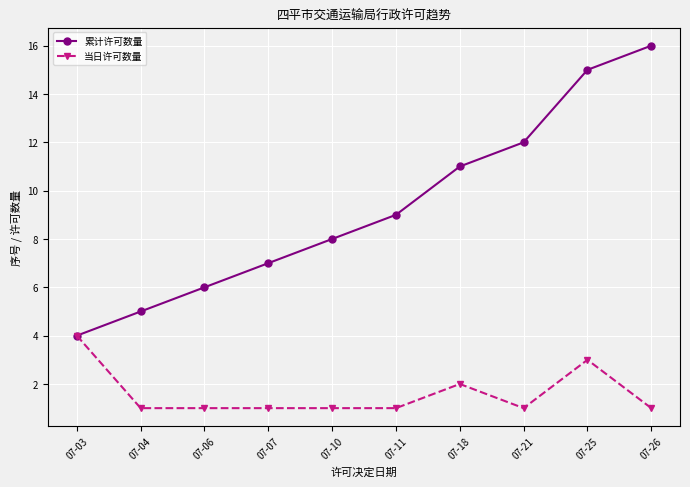

What is the value of the 累计许可数量 point at the 2nd from the left?

5